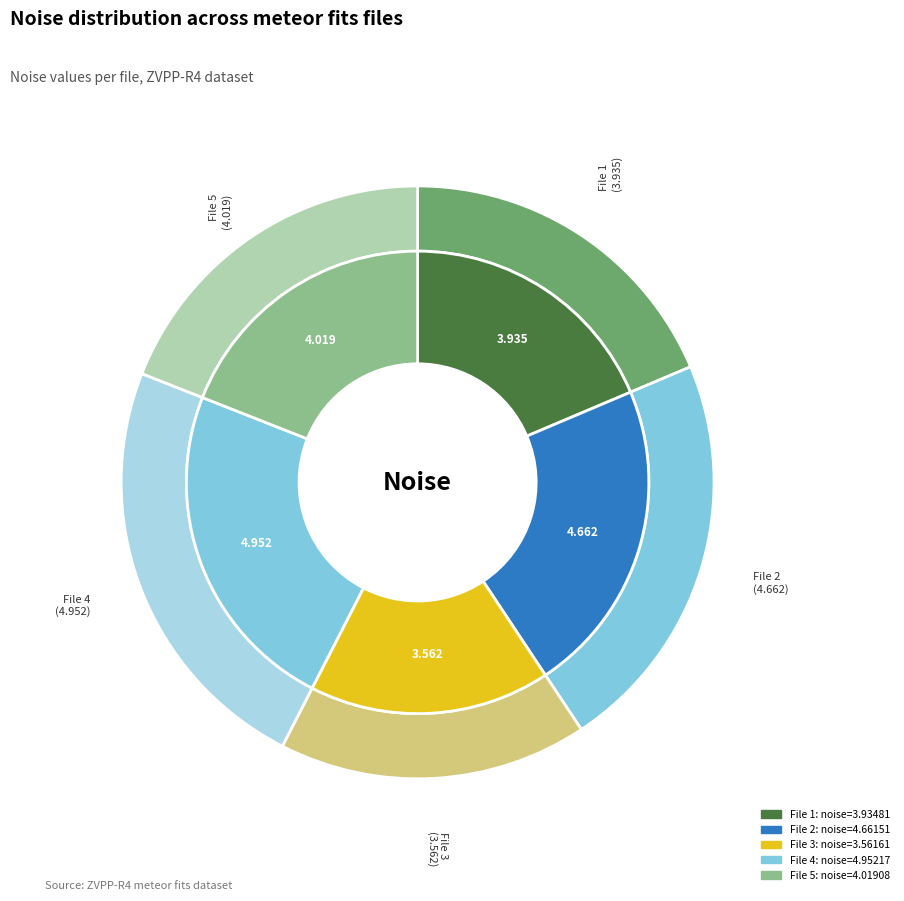

Does any single category account for the majority?

No